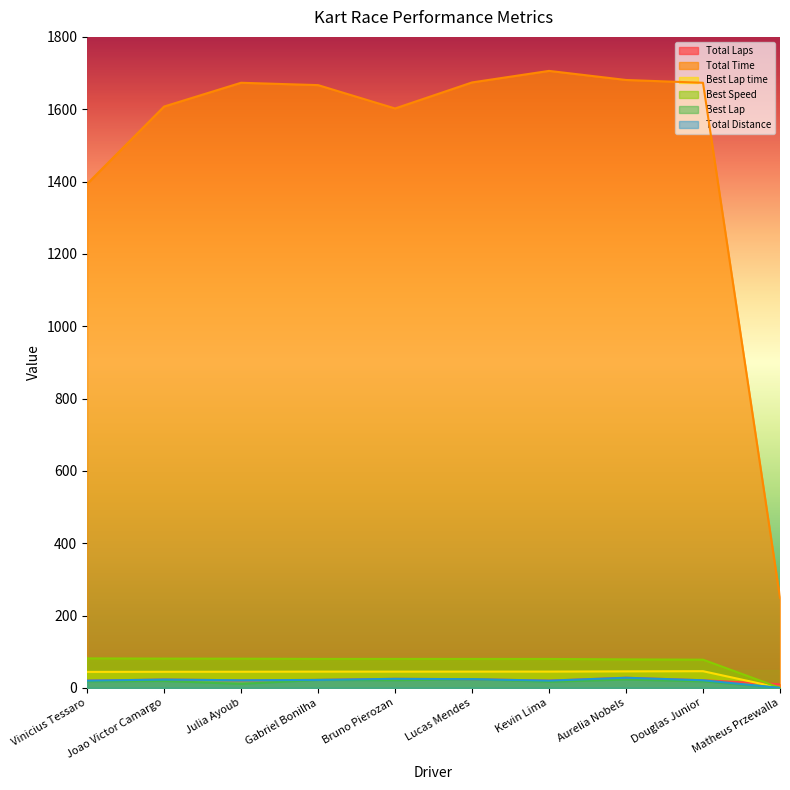

How many lines are shown in the chart?

6